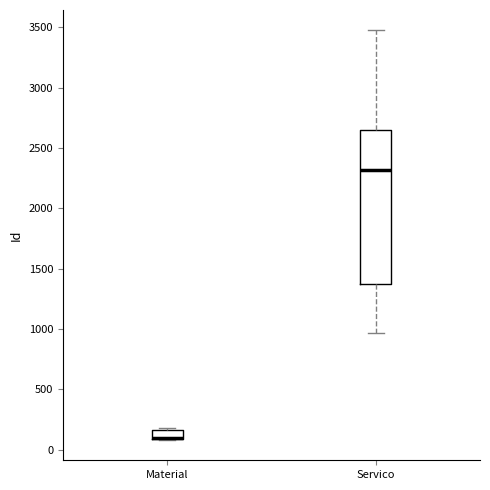

Where is the upper edge of the box for Material on the y-axis? The values are not printed on the chart, so give them approximately, as read against the axis.

150